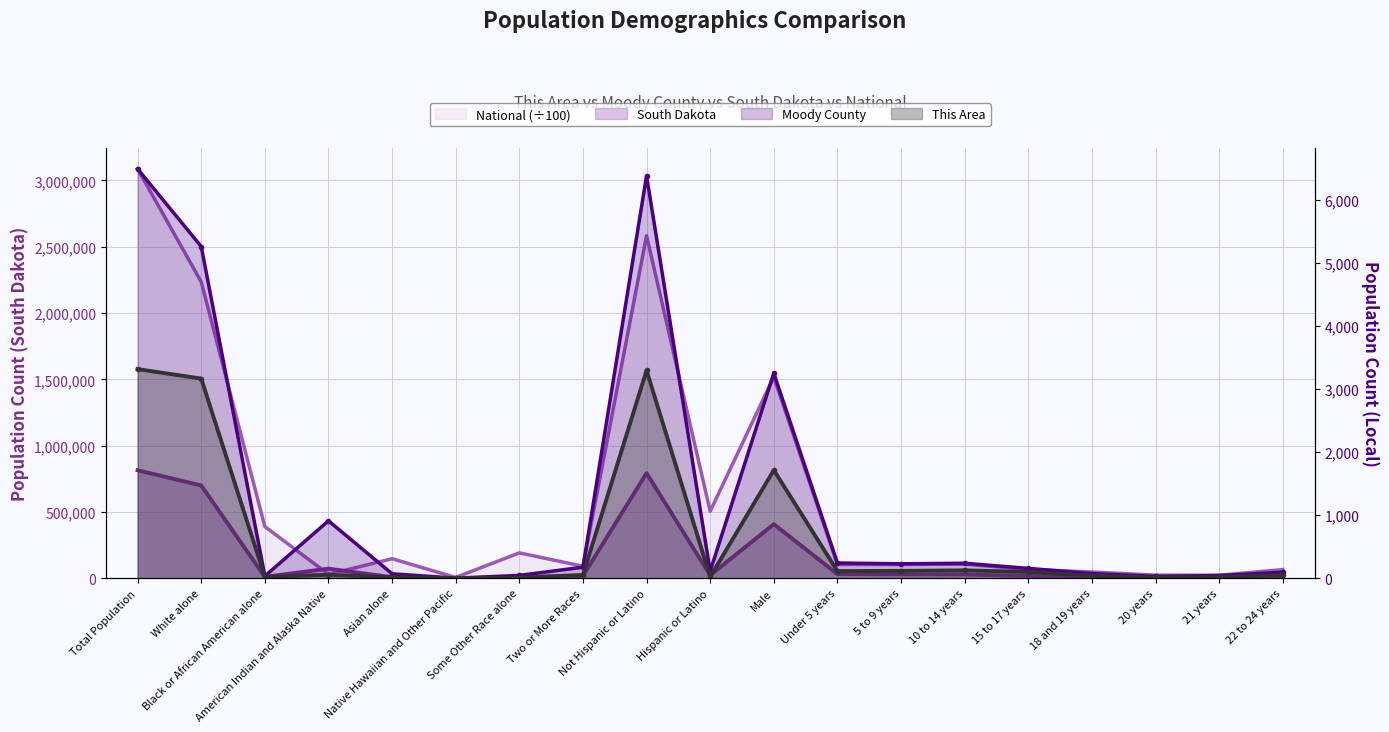

Is it true that Moody County equals 327.0 at 5 to 9 years?

False